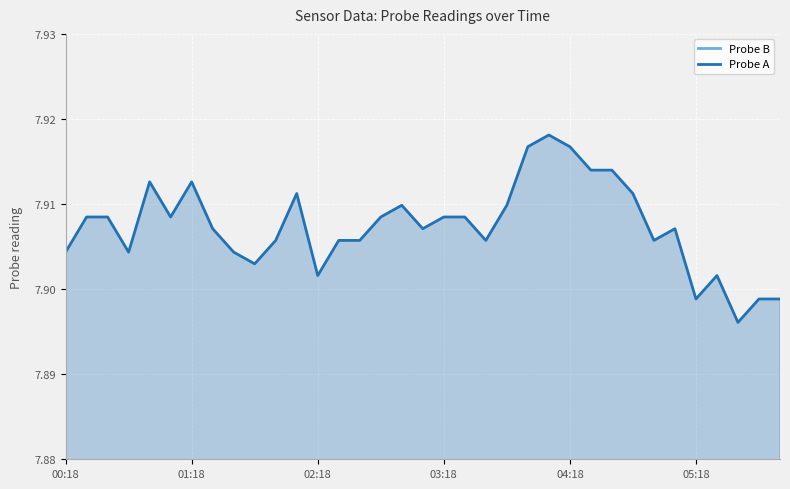

What position from the left is 25?

26